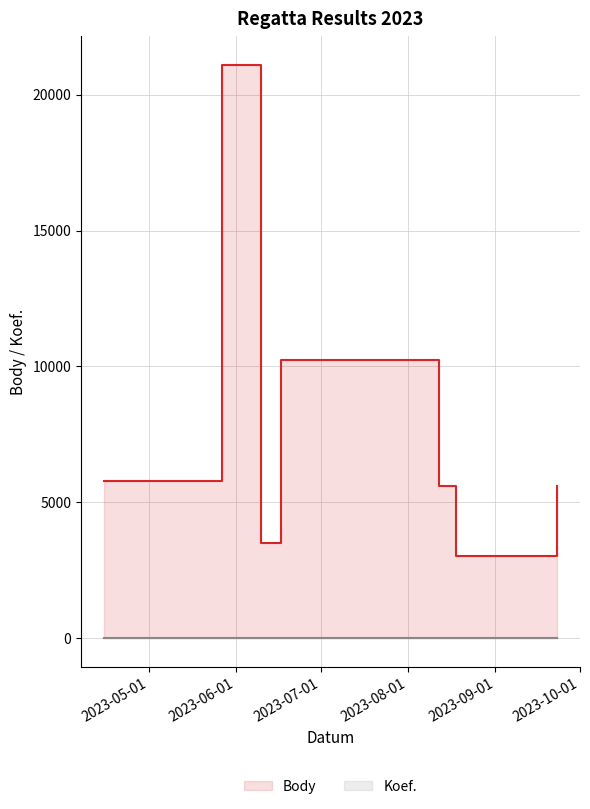

List the series in order of their overall mean, lowest first.

Koef. line, Body line